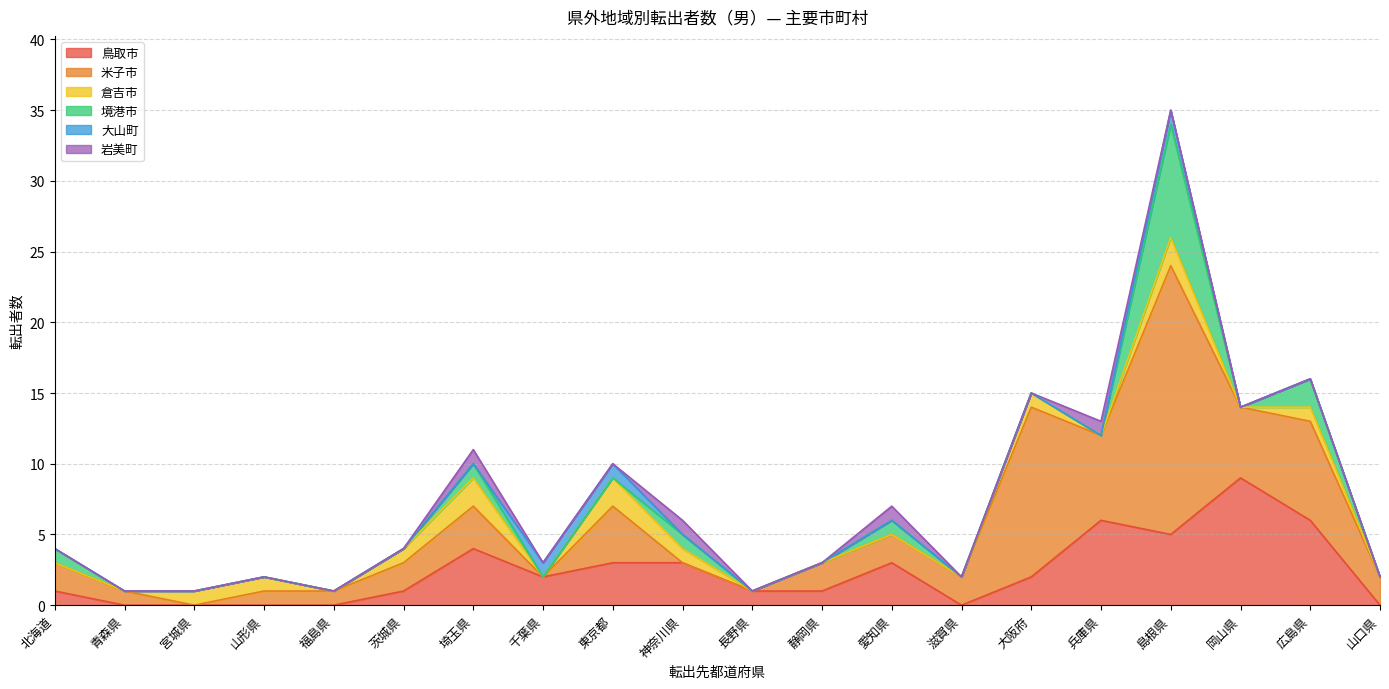

Rank the categories by 大山町 value from lowest to highest.

北海道, 青森県, 宮城県, 山形県, 福島県, 茨城県, 埼玉県, 神奈川県, 長野県, 静岡県, 愛知県, 滋賀県, 大阪府, 兵庫県, 岡山県, 広島県, 山口県, 千葉県, 東京都, 島根県